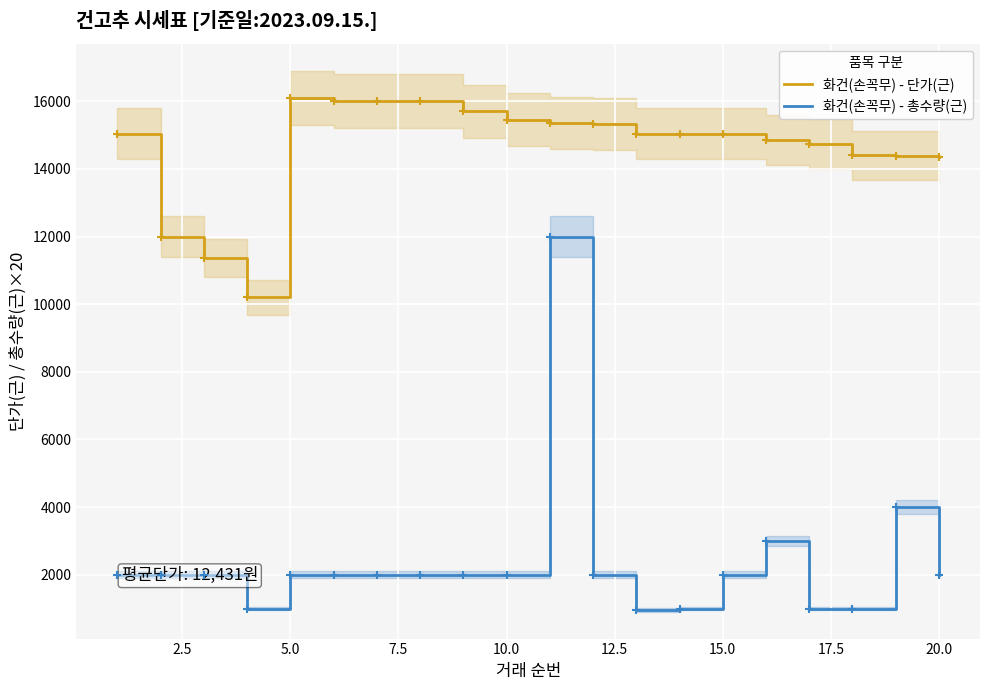

What are all the series names shown in the legend?

화건(손꼭무) - 단가(근), 화건(손꼭무) - 총수량(근)